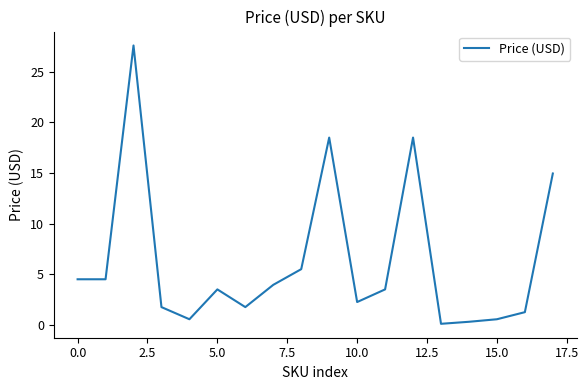

What is the smallest value displayed?

0.1